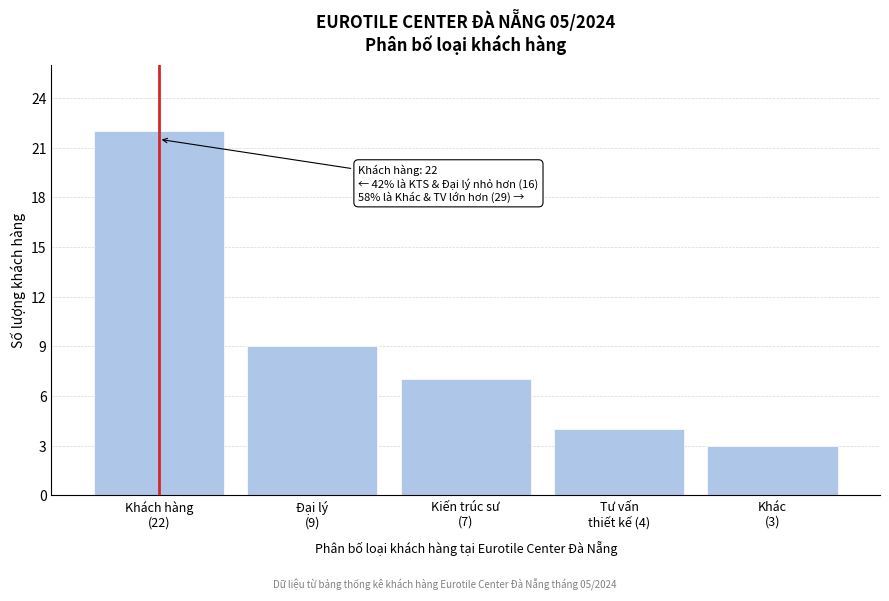

Reading right to left, list all the values displayed in this chart.

3	4	7	9	22